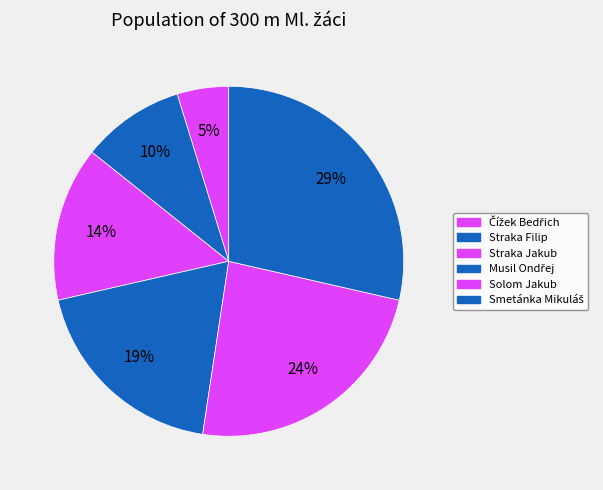

To the nearest percent, what is the average slice percentage?

17%